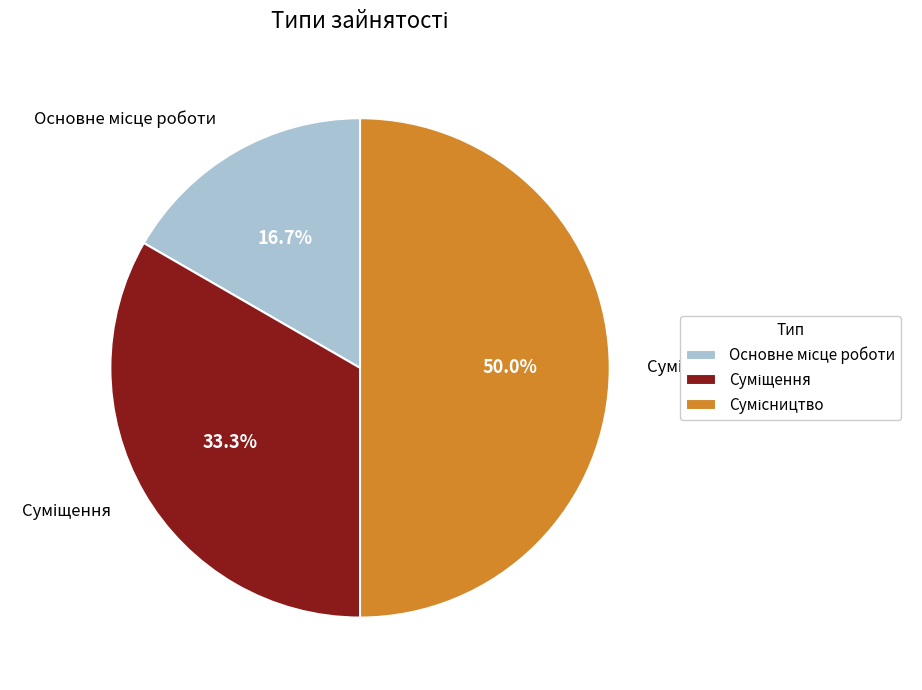

What is the smallest slice in the pie chart?

Основне місце роботи